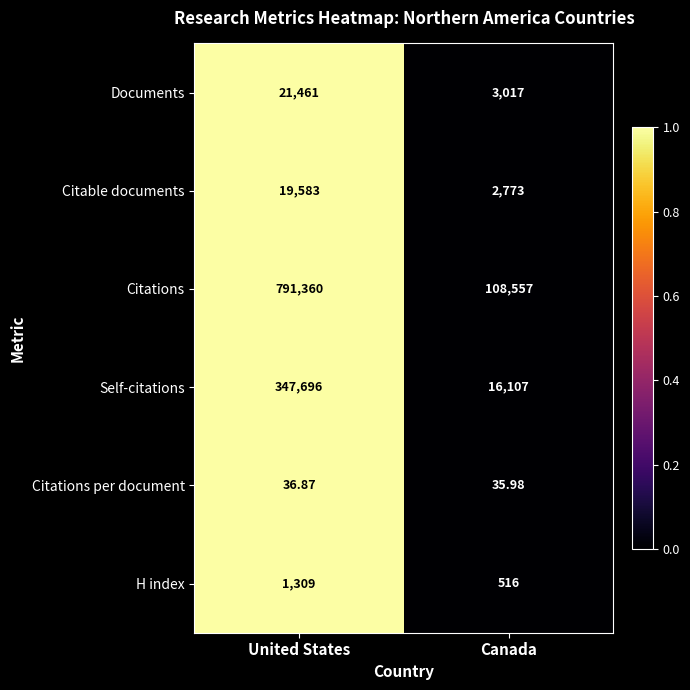

Rank the series by their maximum value, from lowest to highest.

Citations per document, H index, Citable documents, Documents, Self-citations, Citations